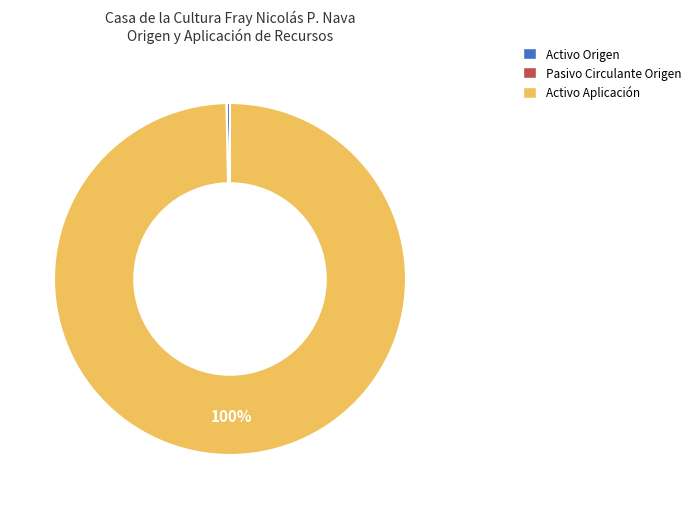

To the nearest percent, what is the average slice percentage?

33%